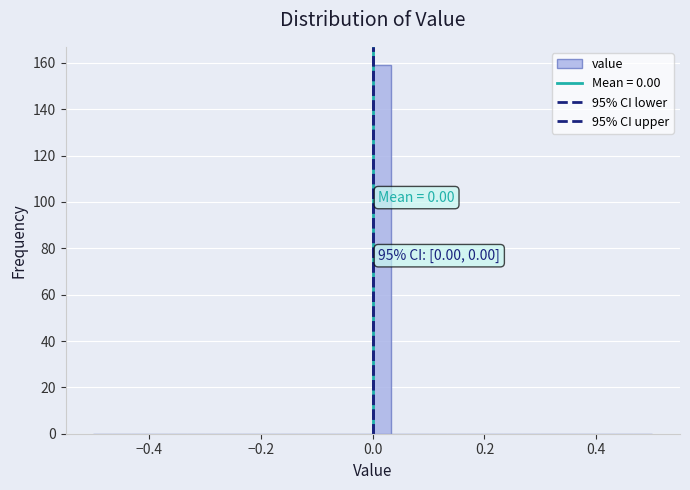

Read against the x-axis, roughly where is the centre of the tallest bar?

0.02